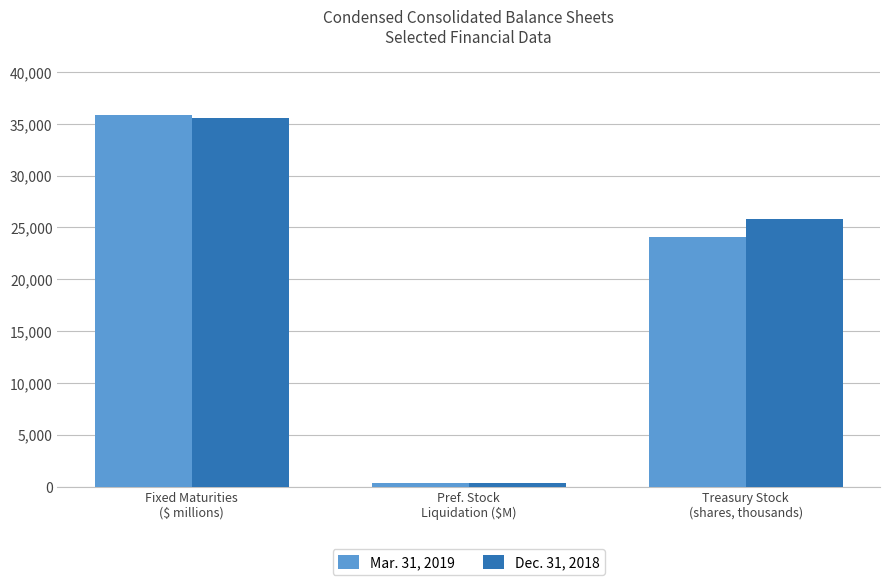

What is the minimum value shown in the chart?

345